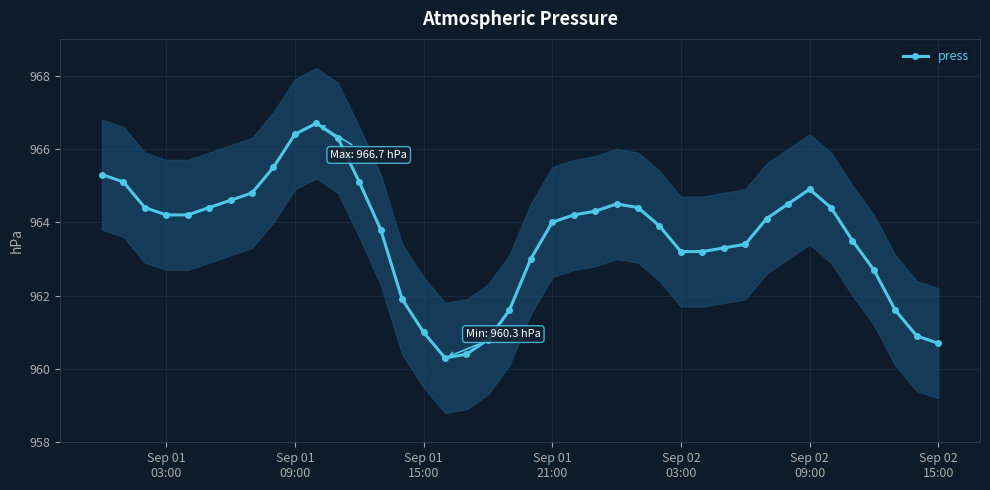

What is the highest value of the press series?

966.7